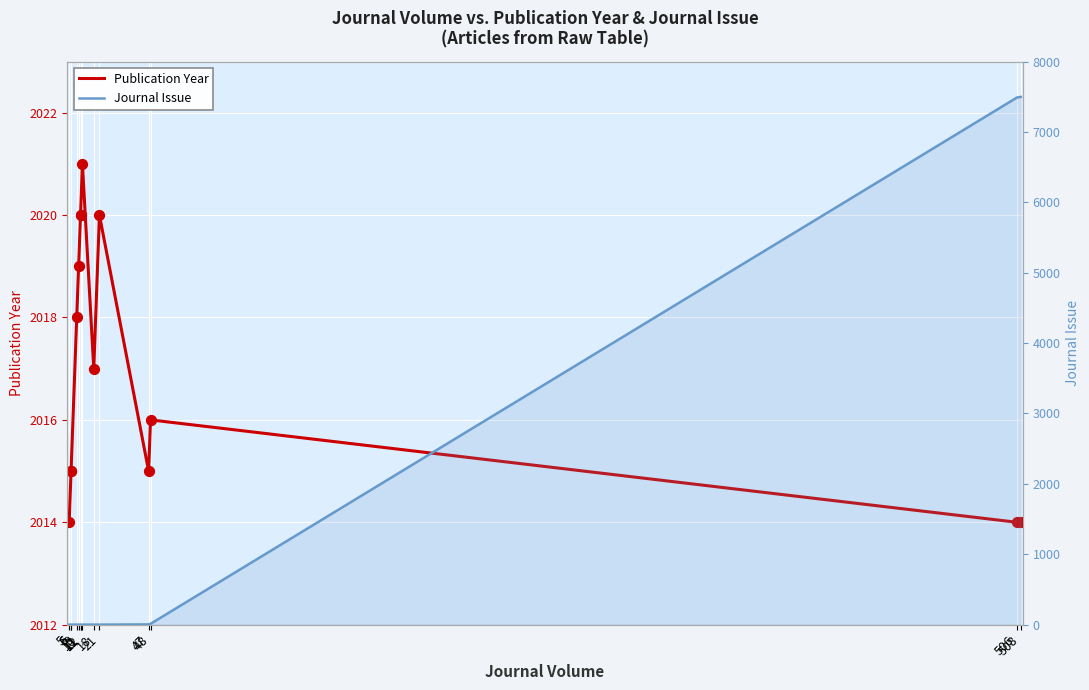

What is the total value across all series at 10?

2020